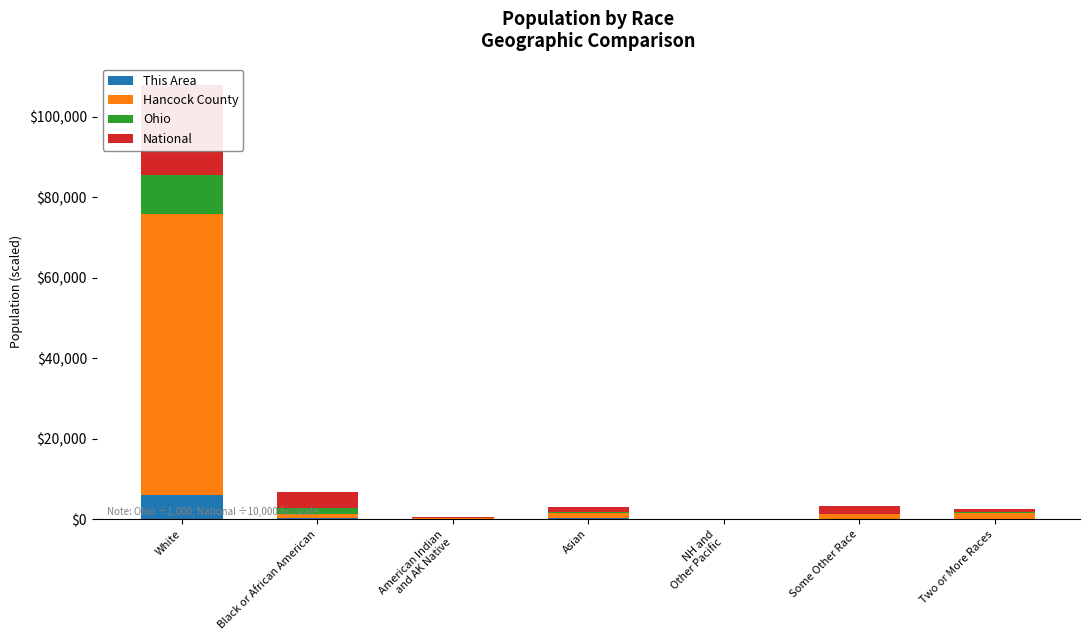

How many values in the This Area series exceed 148?

3